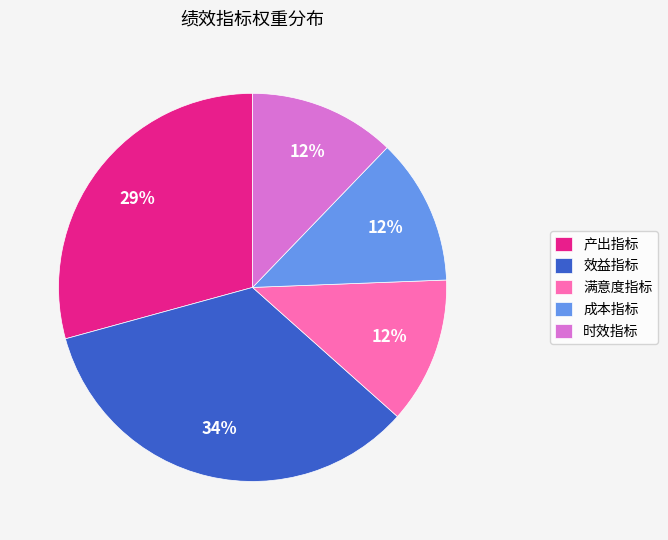

Do 成本指标 and 时效指标 together represent more than half of the pie?

No